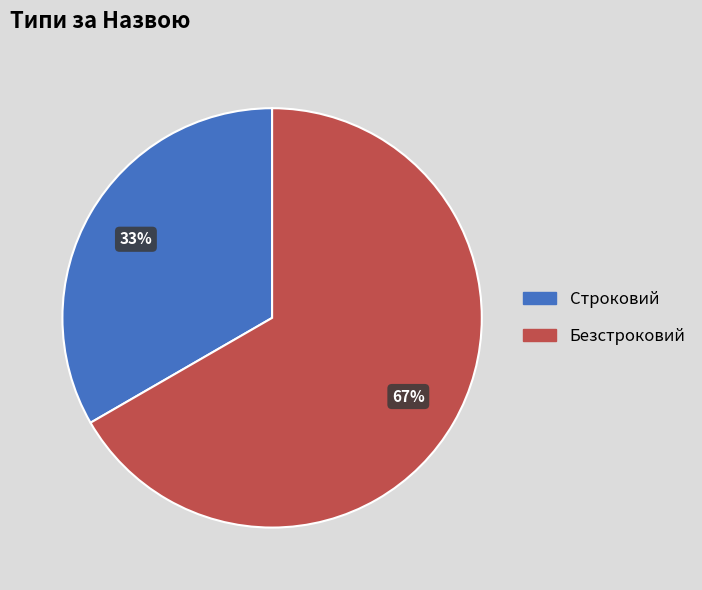

How many segments does this pie chart have?

2